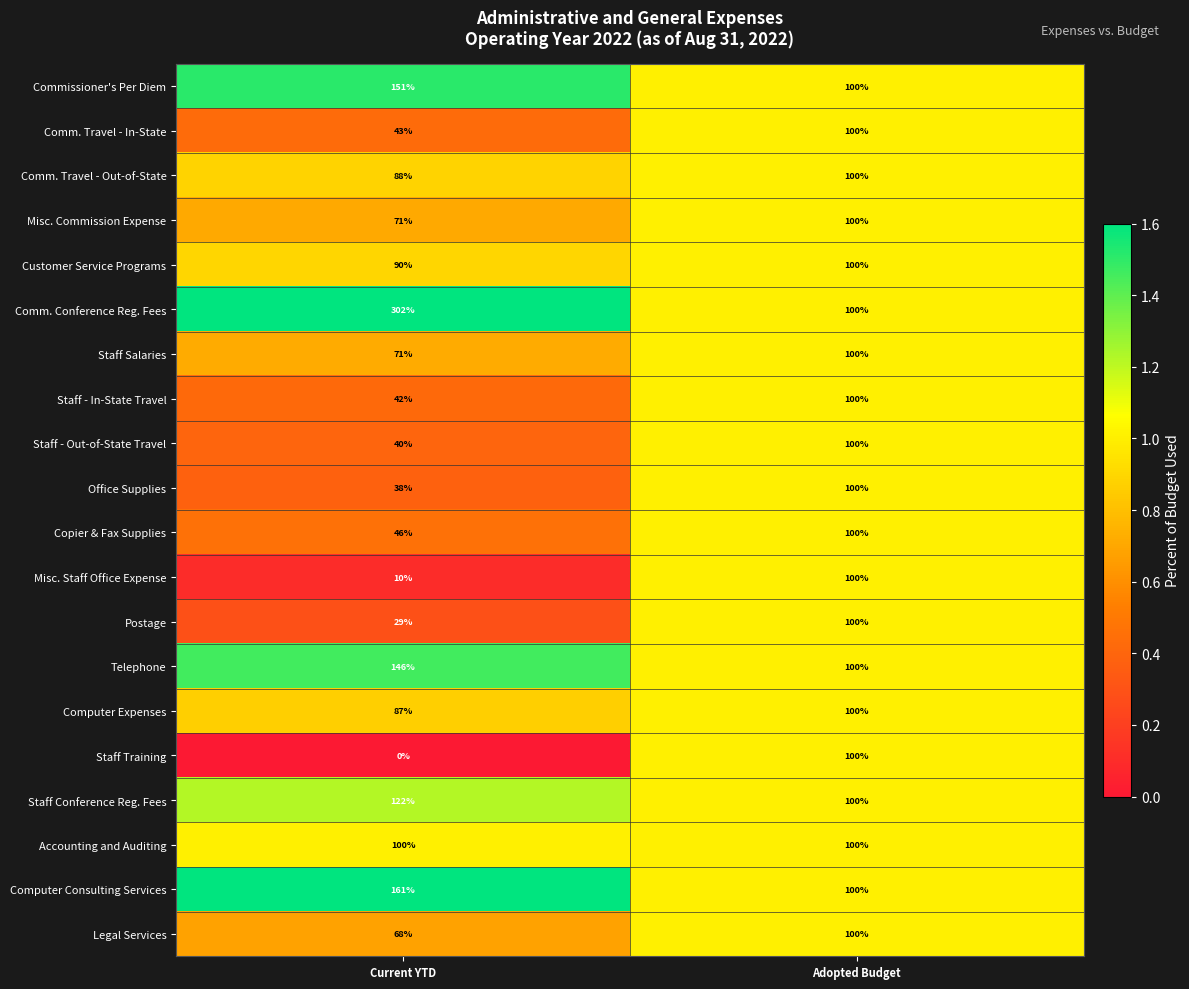

Which series changed the most between Current YTD and Adopted Budget?

Comm. Conference Reg. Fees